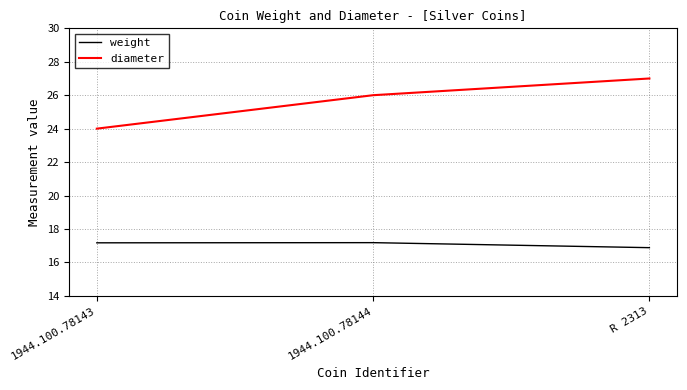

Which series changed the most between 1944.100.78144 and R 2313?

diameter